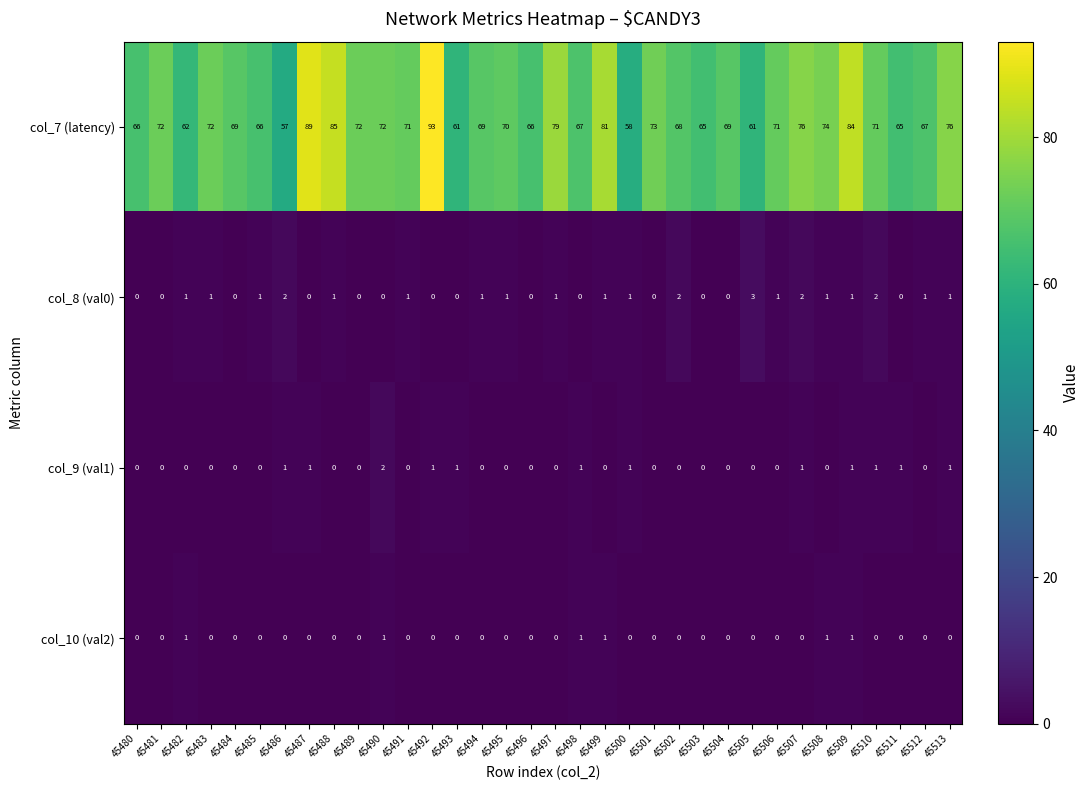

How many distinct data groups are displayed?

4